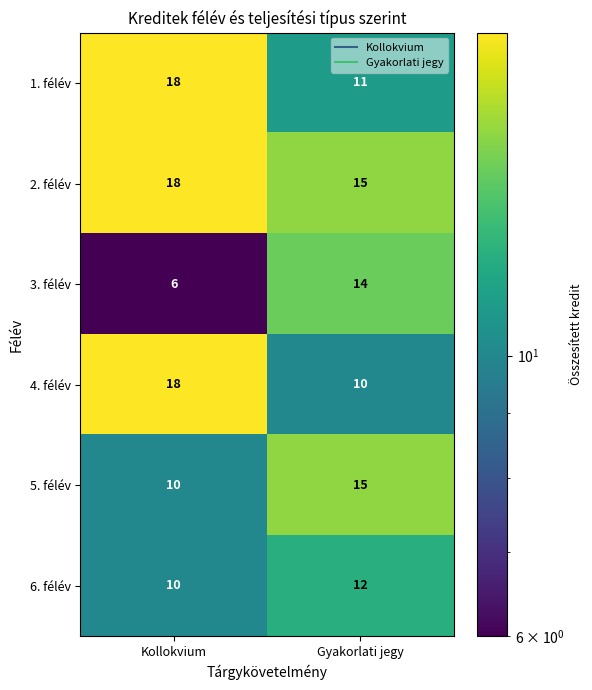

Reading left to right, extract all data points from this chart.

1. félév: 18	11
2. félév: 18	15
3. félév: 6	14
4. félév: 18	10
5. félév: 10	15
6. félév: 10	12